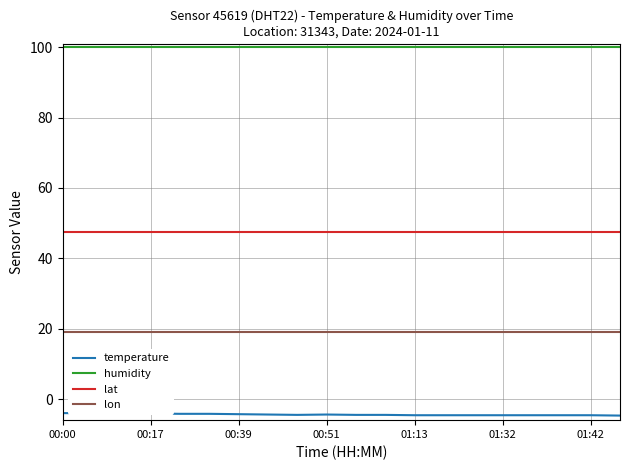

What is the minimum value for lat?

47.5